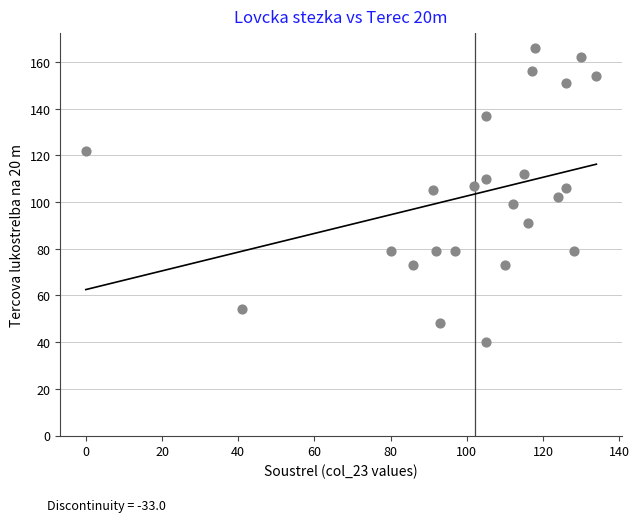

What is the range of Y values (max minus min)?

126